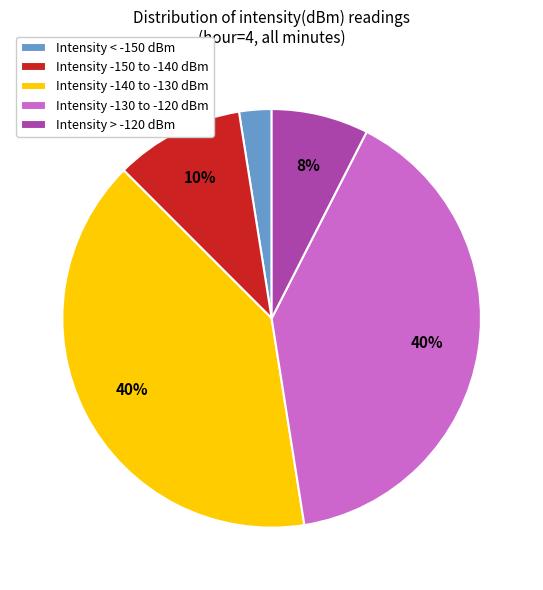

Count the number of slices in the pie.

5